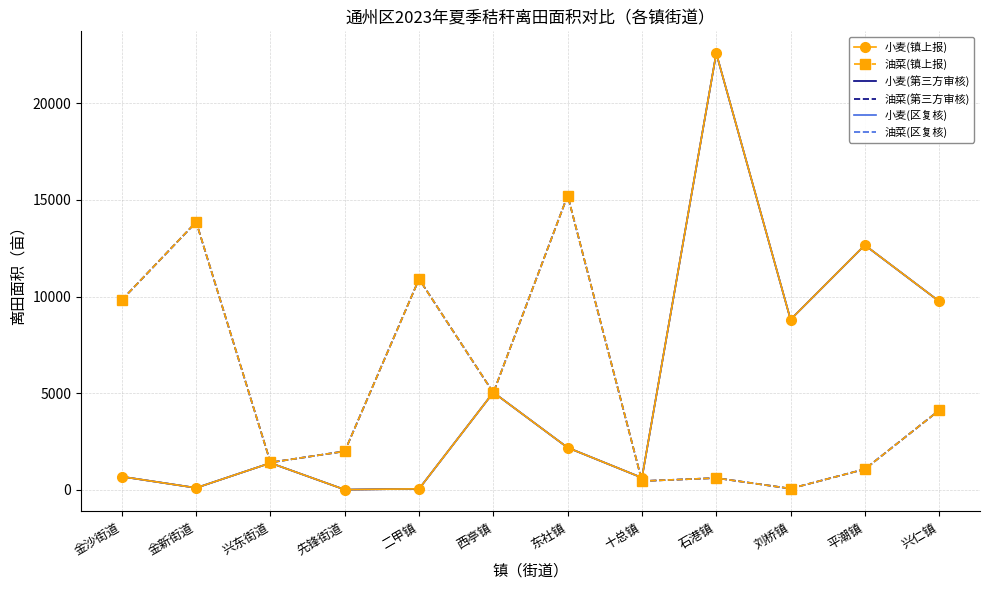

The value of 油菜(区复核) at 石港镇 is 615.8. True or false?

True